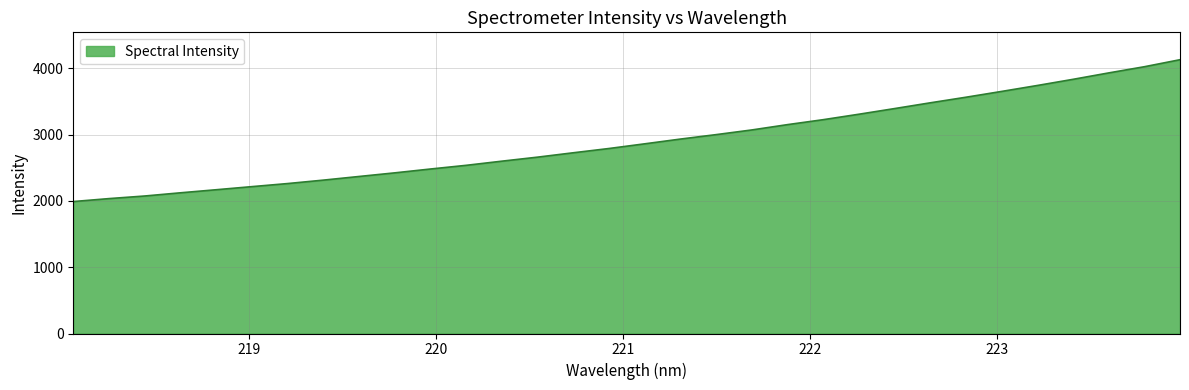

What is the maximum value shown in the chart?

4130.2